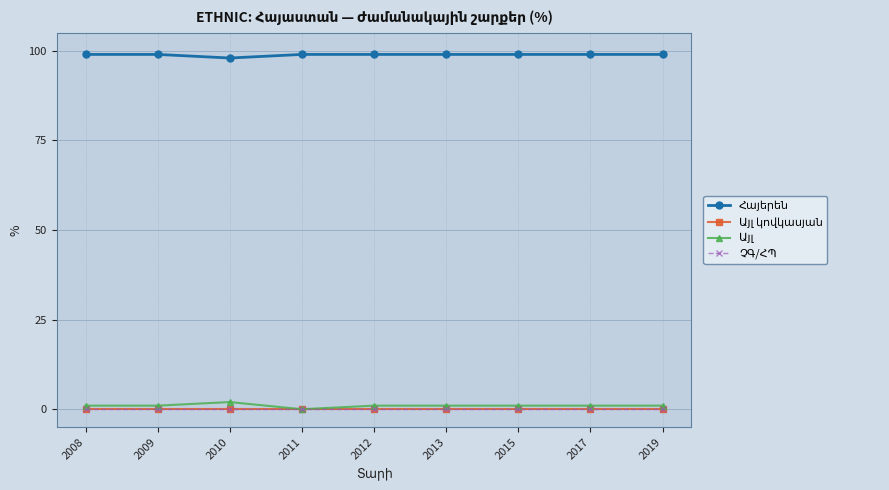

True or false: ՉԳ/ՀՊ and Հայերեն intersect in this chart.

False